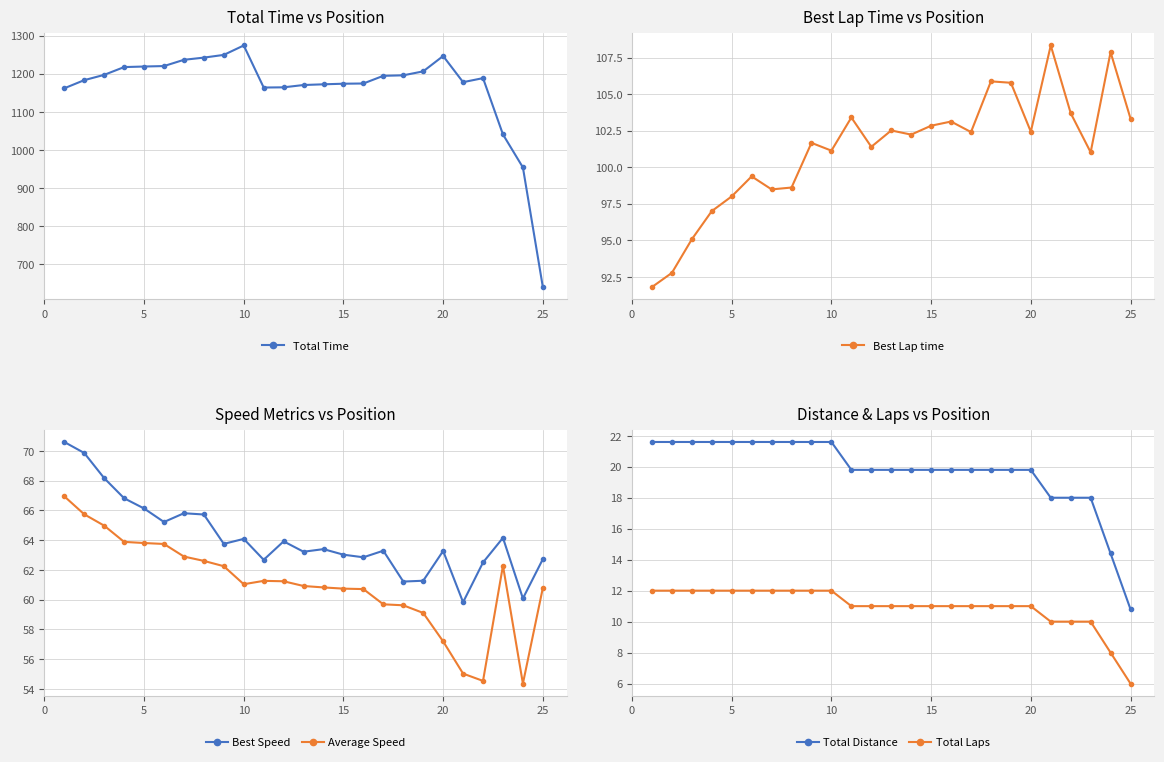

Which series has the largest range (max minus min)?

Total Time